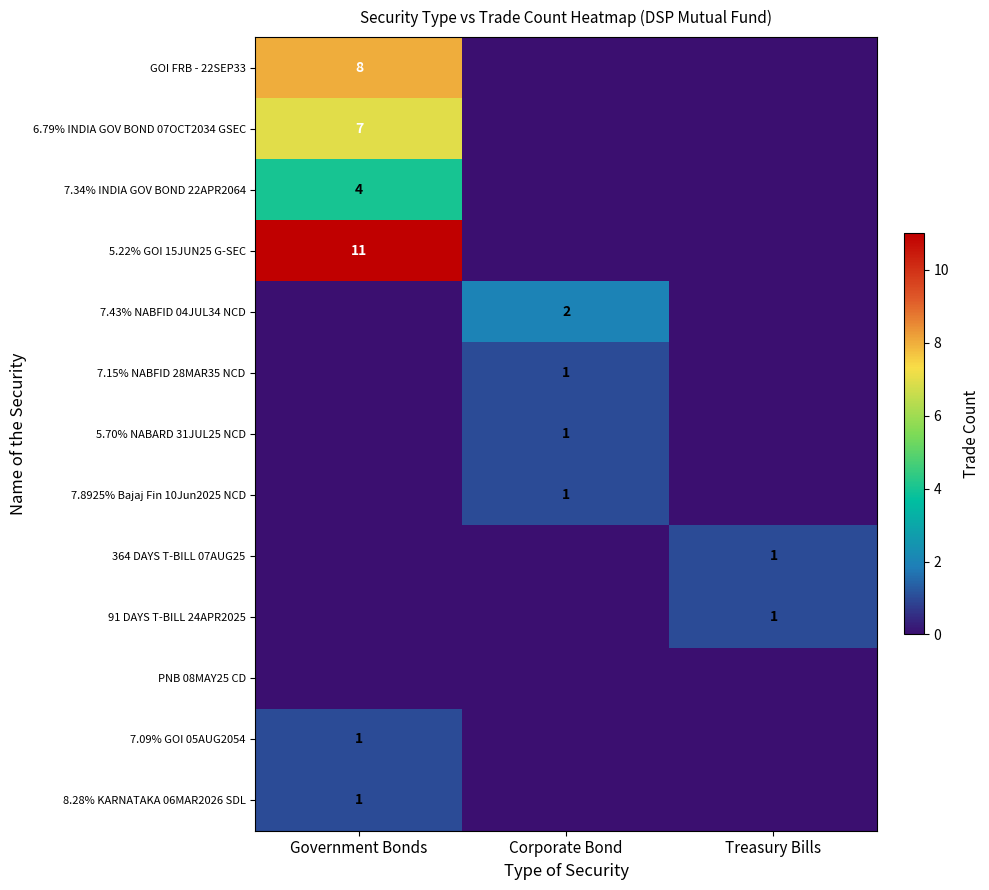

Which category has the highest value across all series?

Government Bonds